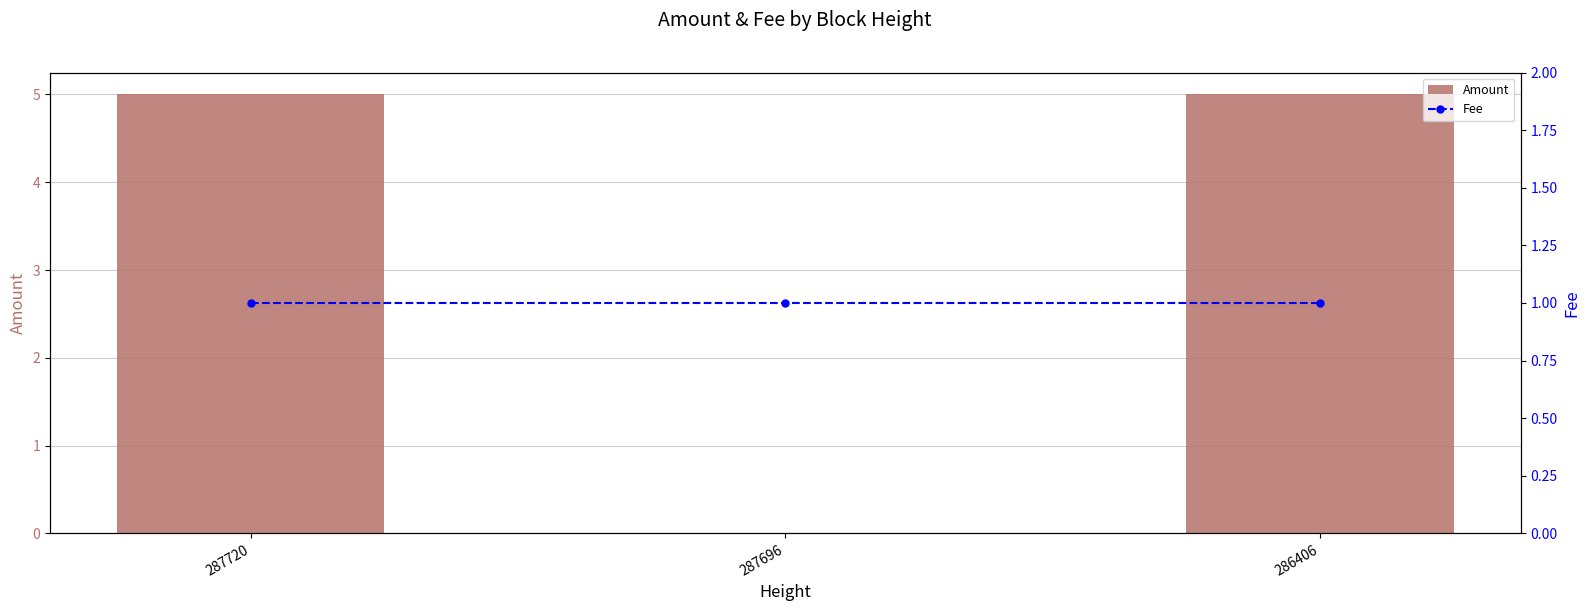

Which series has the largest range (max minus min)?

Amount